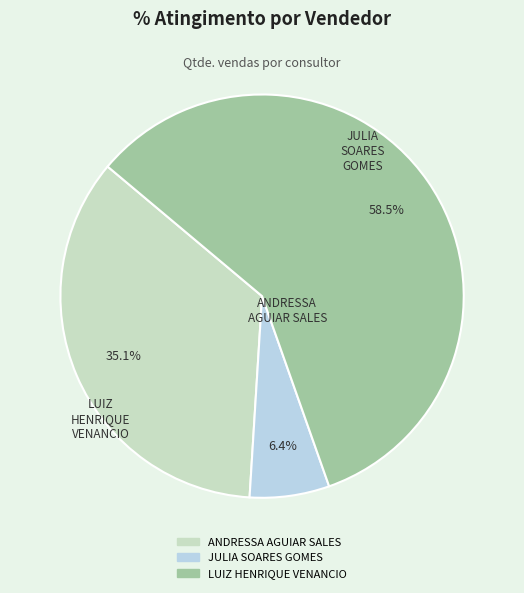

How many slices are in this pie chart?

3